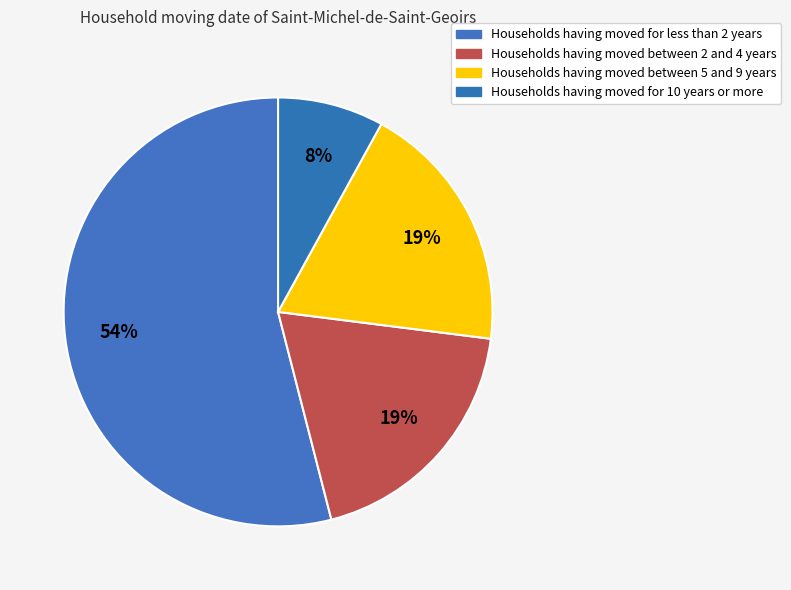

Which category has the smallest portion of the pie?

Households having moved for 10 years or more